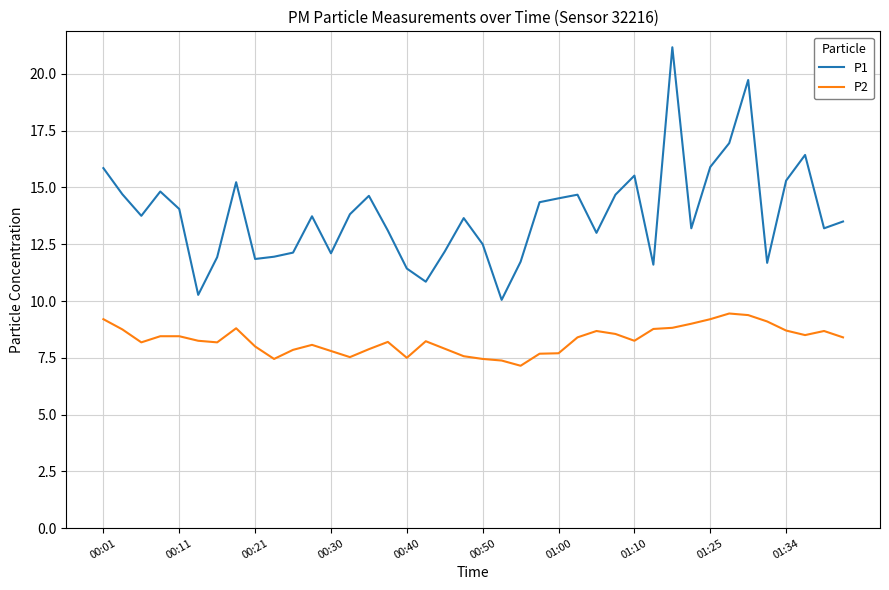

What is the smallest value displayed?

7.2